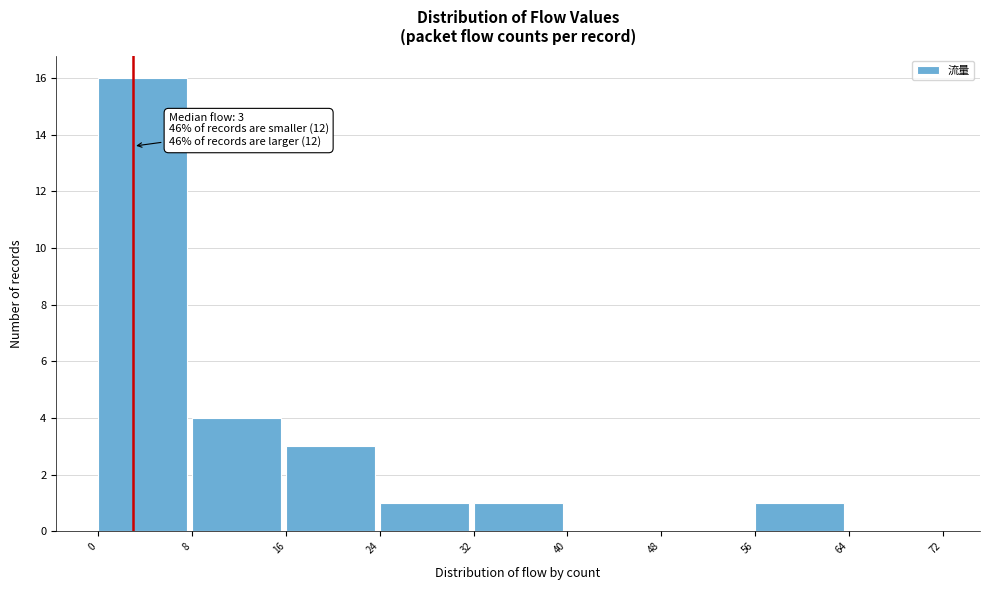

Over which range of the x-axis is the bar tallest?

0 to 8